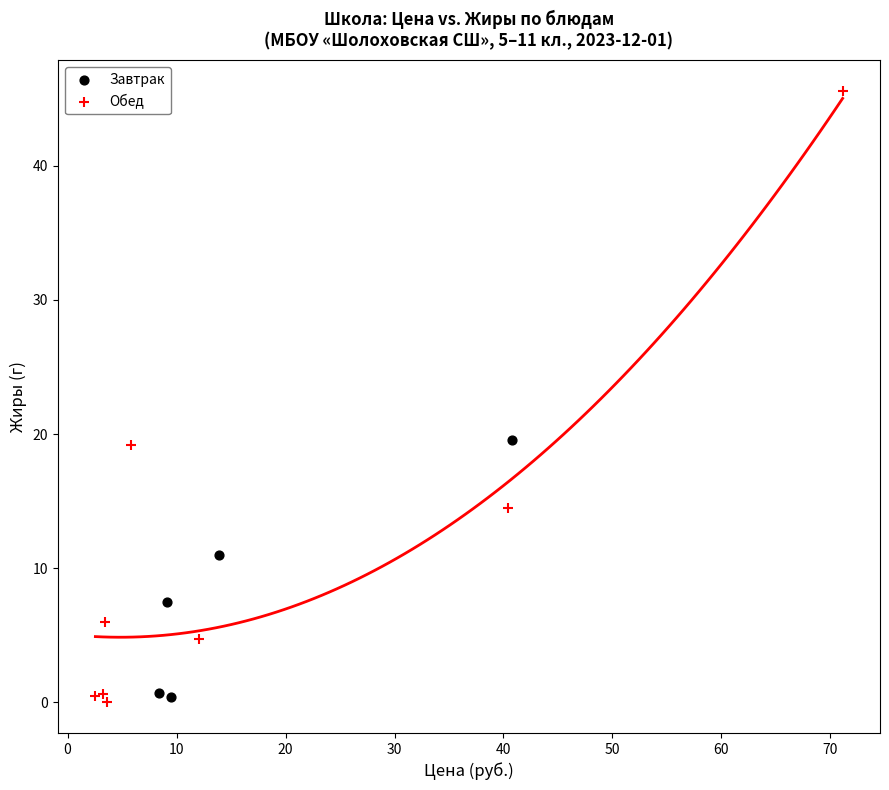

Which series contains the highest Y value?

Обед